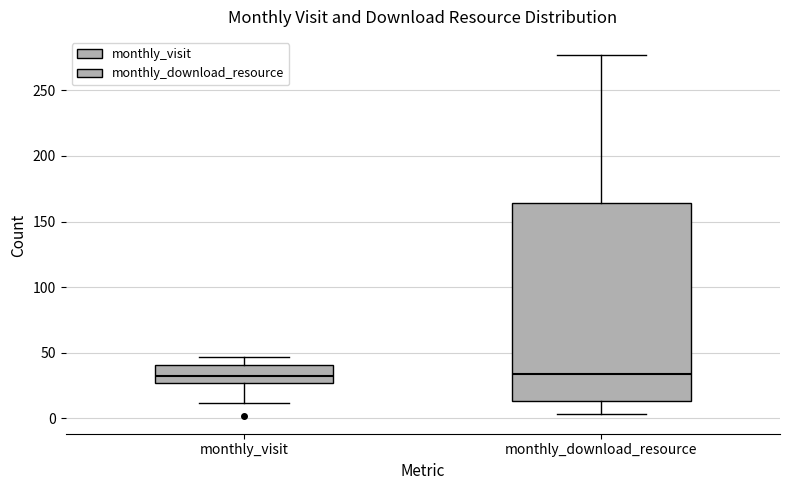

Where is the lower edge of the box for monthly_visit on the y-axis? The values are not printed on the chart, so give them approximately, as read against the axis.

25